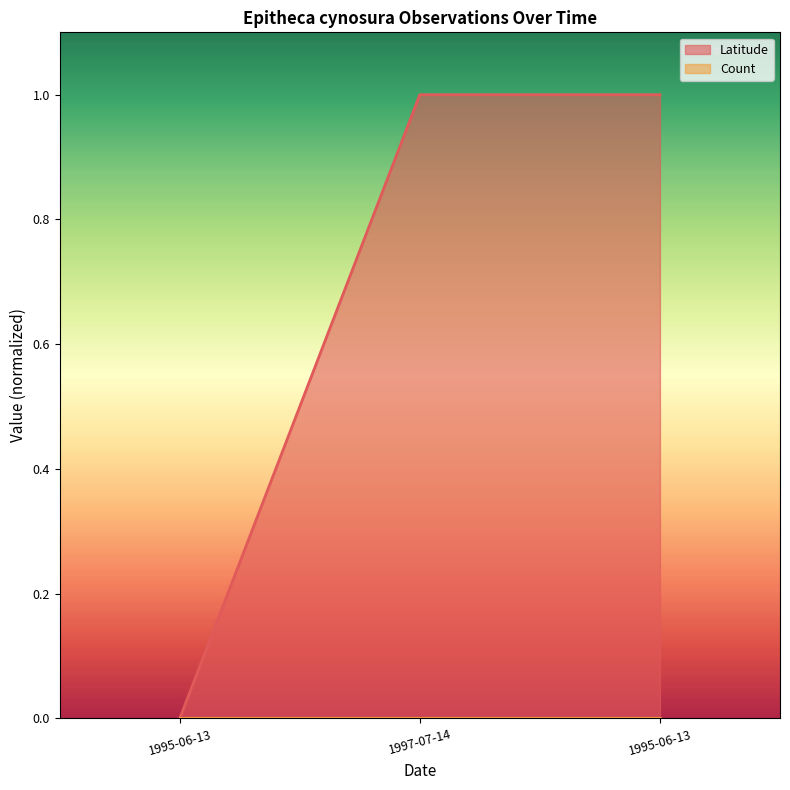

What is the difference between the maximum and minimum values?

1